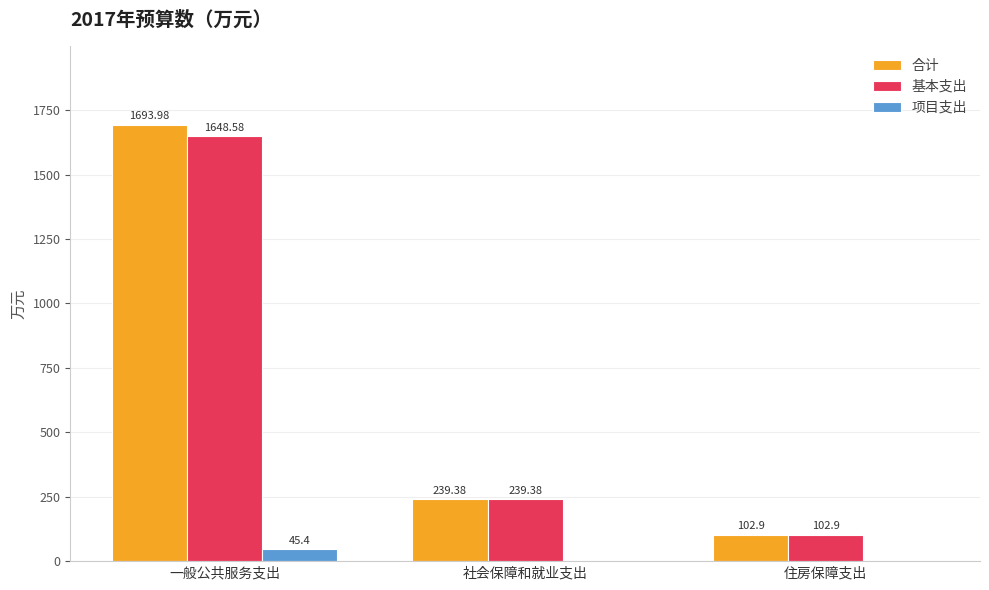

What is the sum of all 合计 values?

2036.3